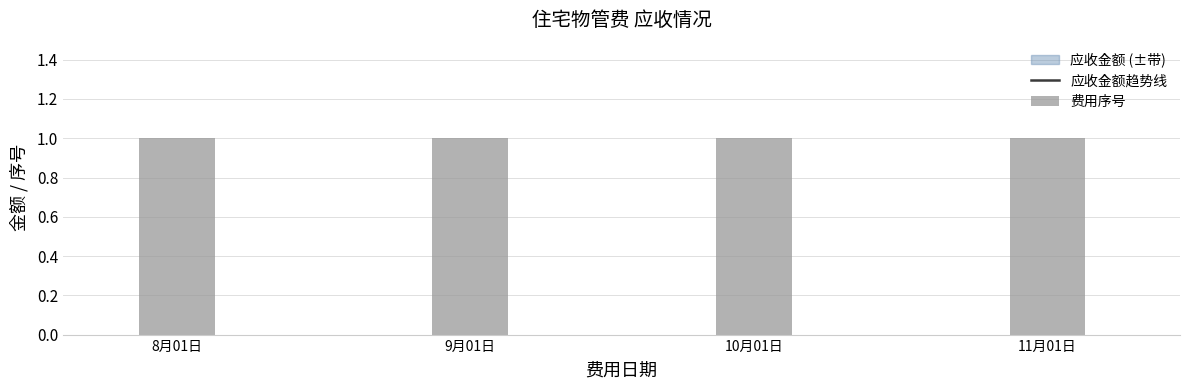

Are the bars horizontal?

No